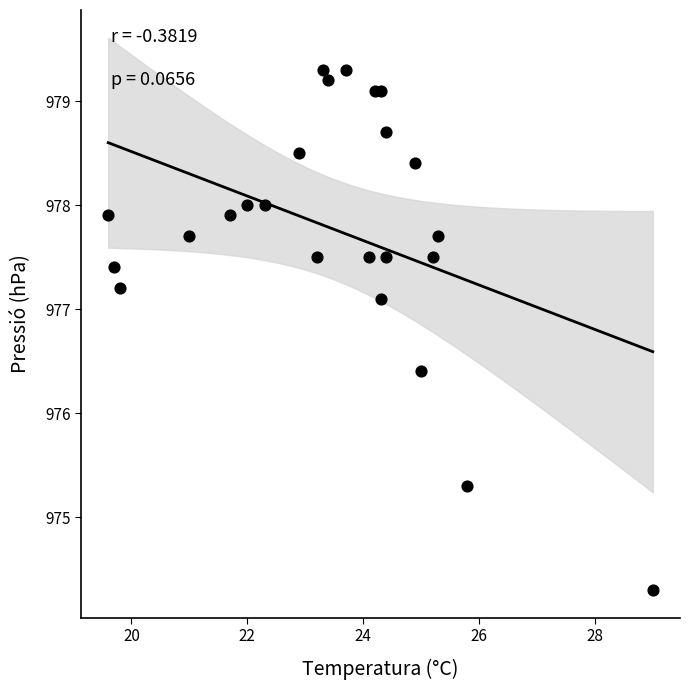

What Y value in the scatter plot is closest to 976?

976.4